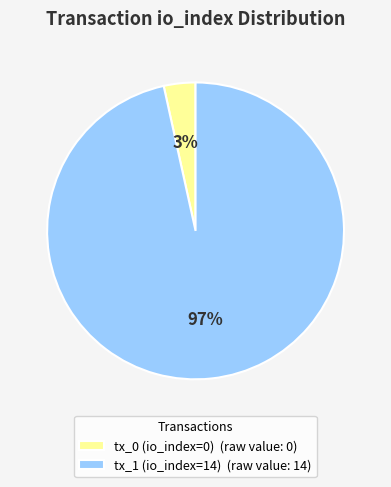

Which category accounts for the majority?

tx_1 (io_index=14)